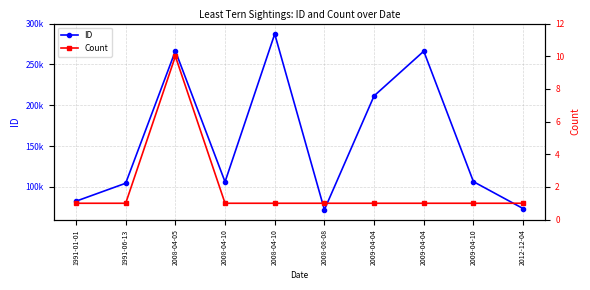

Where is the first local maximum for ID?

2008-04-05